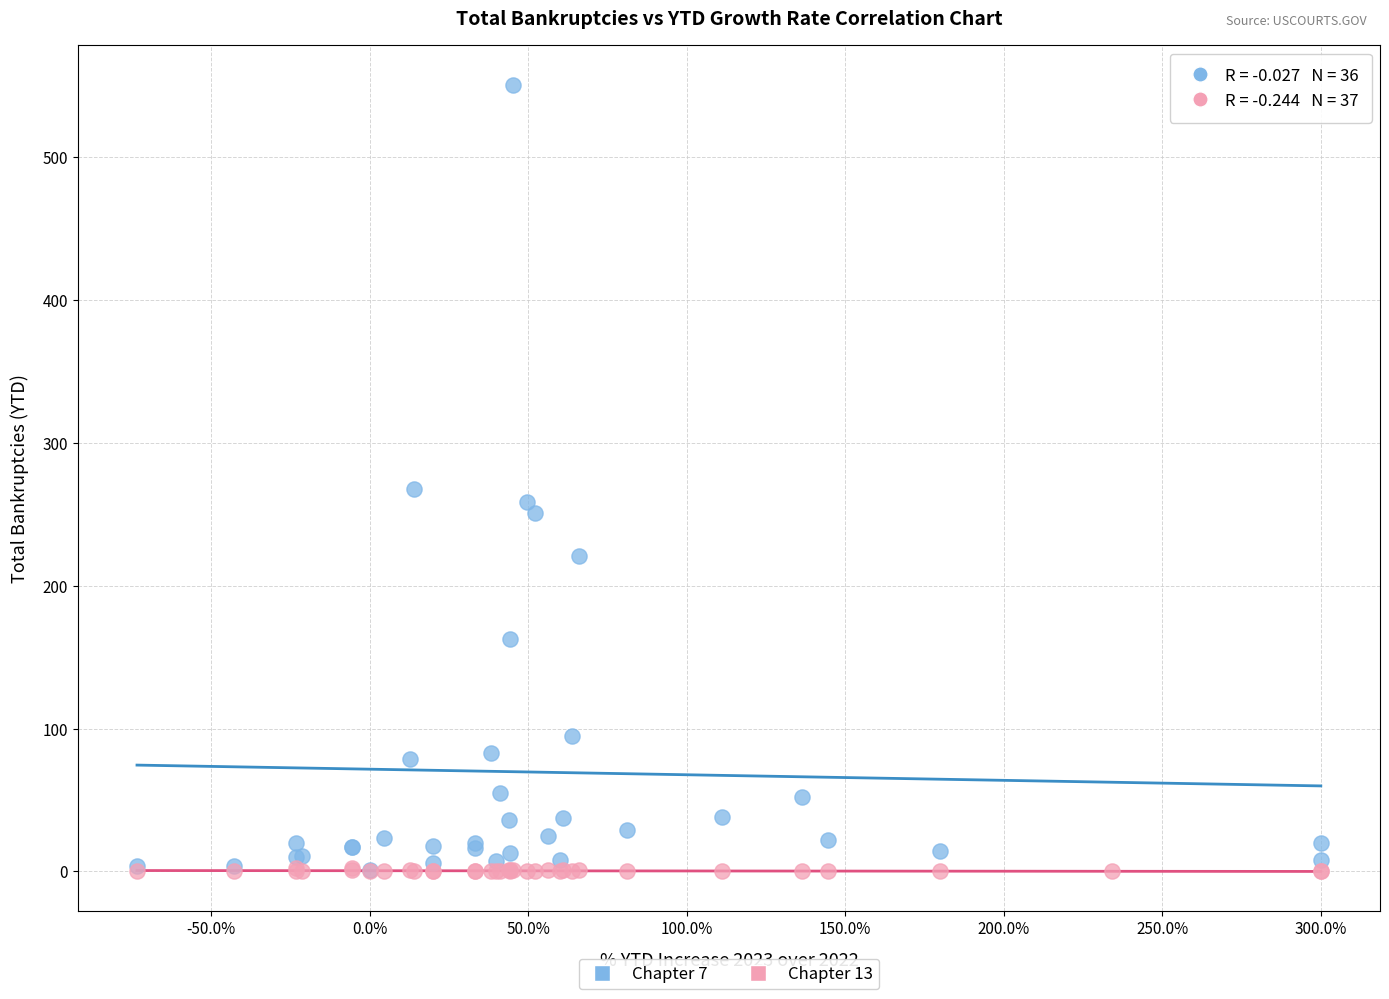

Which series contains the highest Y value?

Chapter 7